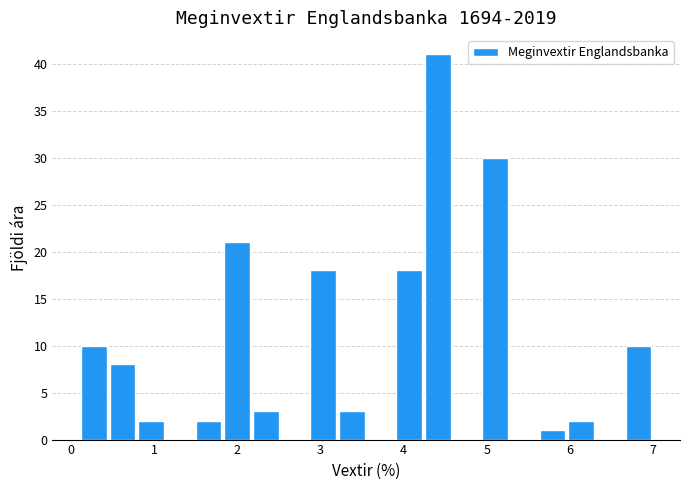

Around what value on the x-axis is the tallest bar? Give the approximate position of its centre, as read against the axis.

4.4